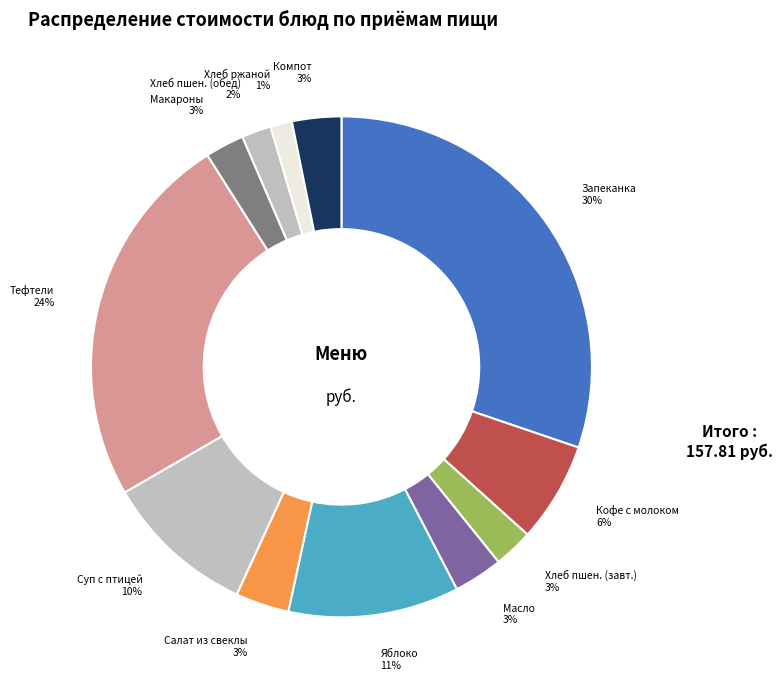

How many slices are in this pie chart?

12